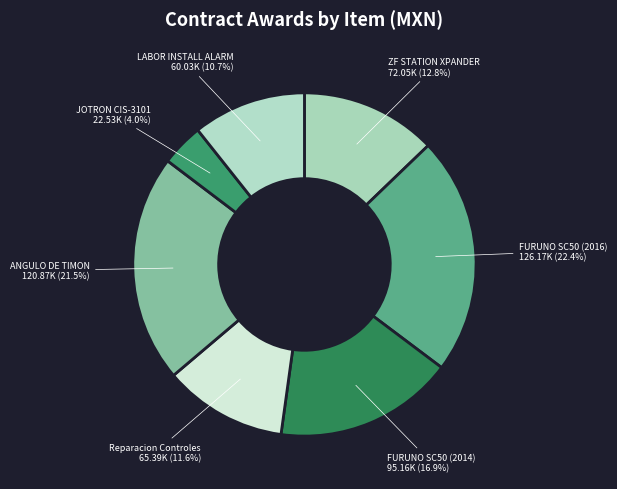

Which category has the smallest portion of the pie?

JOTRON CIS-3101